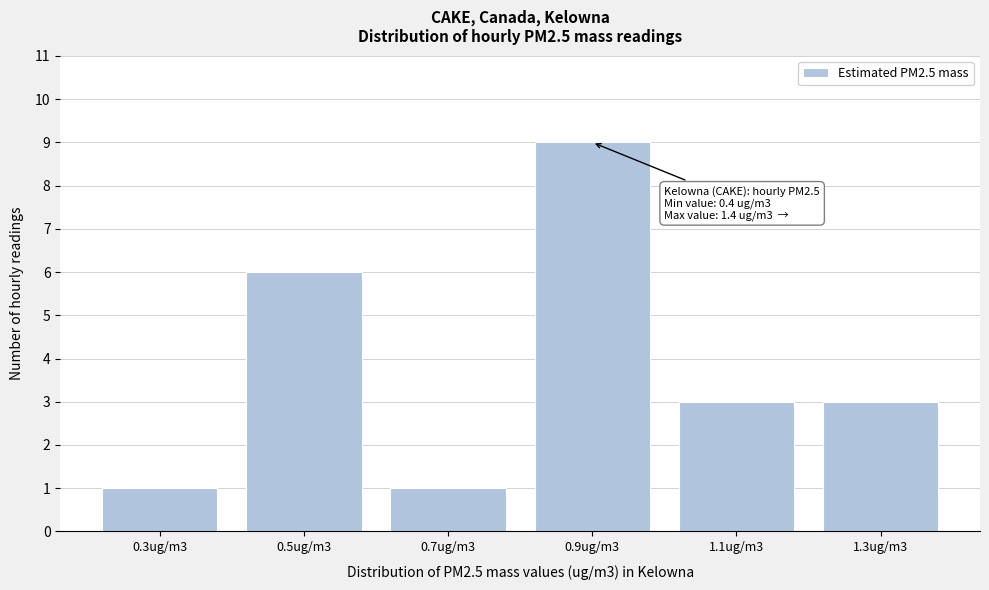

Reading right to left, transcribe all the data shown in this chart.

1.3ug/m3=3	1.1ug/m3=3	0.9ug/m3=9	0.7ug/m3=1	0.5ug/m3=6	0.3ug/m3=1